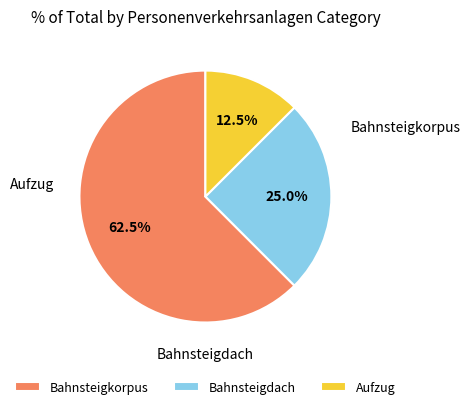

Which slice represents more than half of the pie?

Bahnsteigkorpus